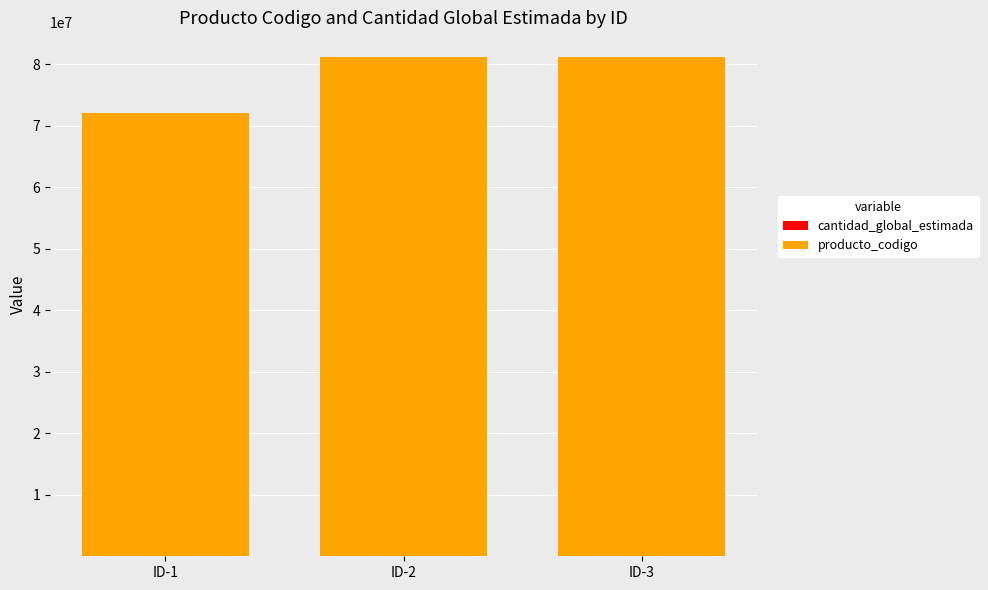

Is it true that producto_codigo equals 72102203 at ID-1?

True